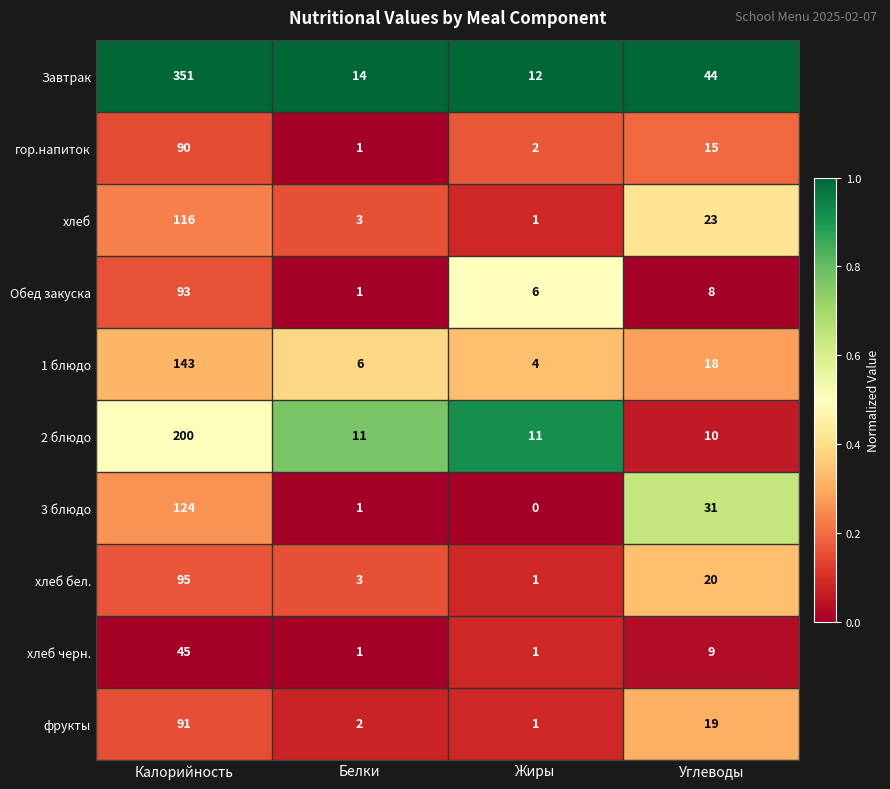

Read the 2 блюдо value at Жиры, to the nearest 5.

10